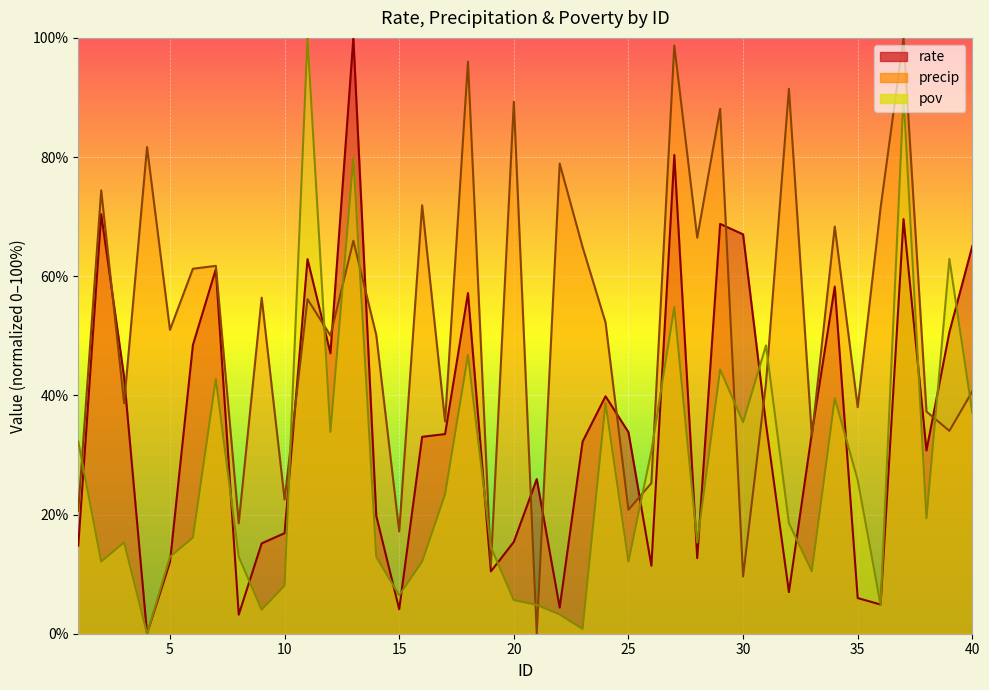

How many lines are shown in the chart?

3